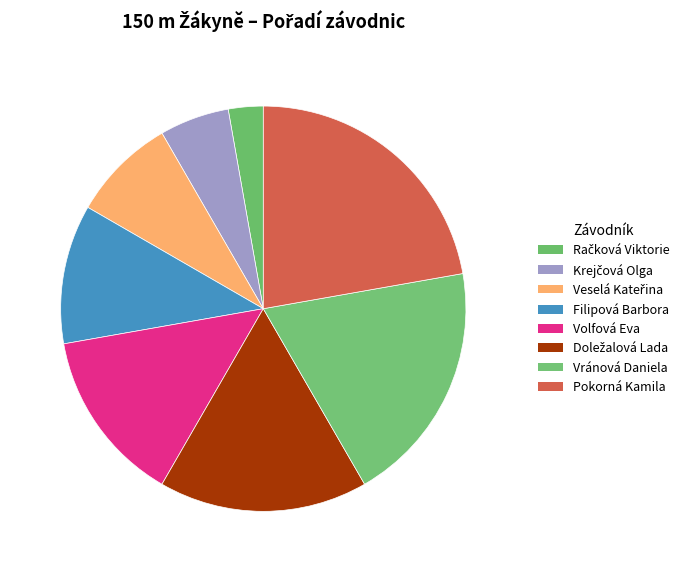

What portion of the pie excludes Doležalová Lada?

83.3%